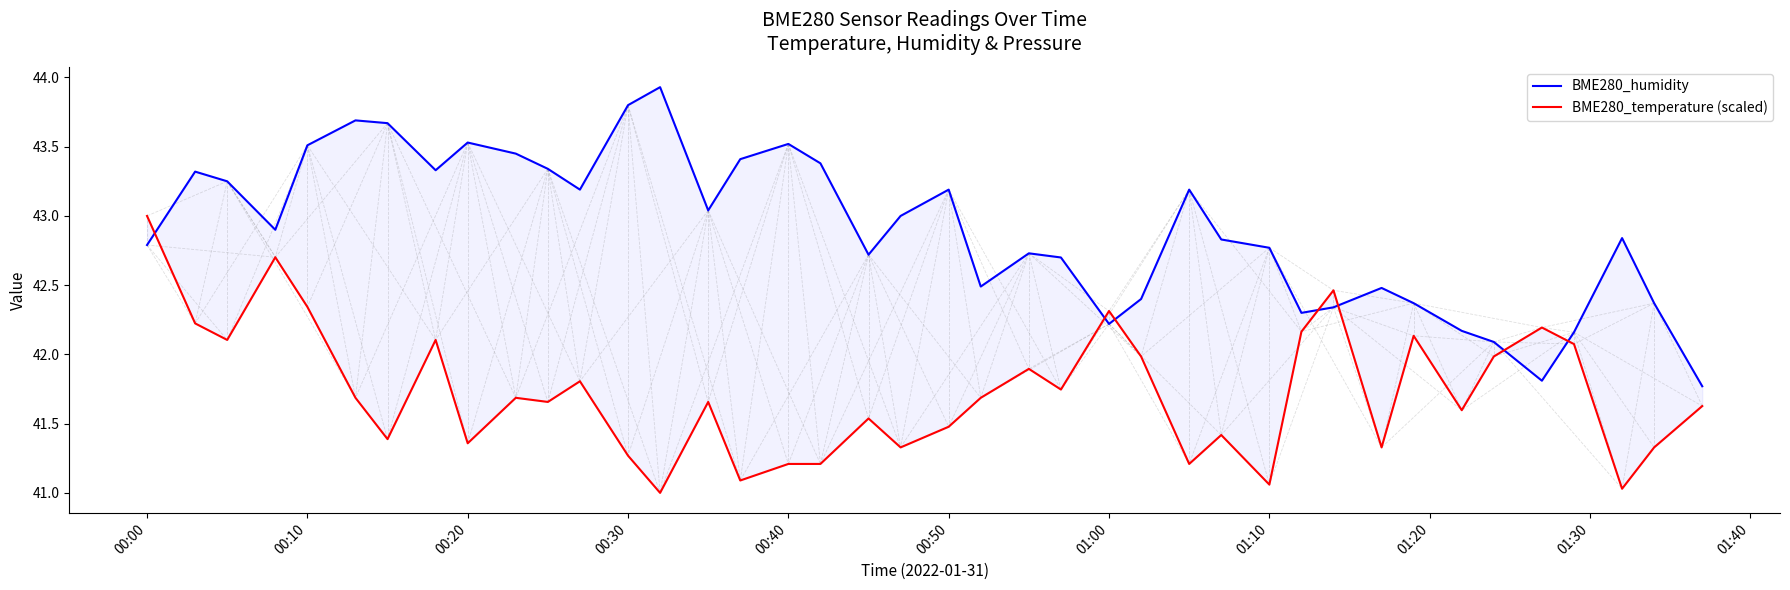

How many data points in BME280_humidity are less than 42?

2